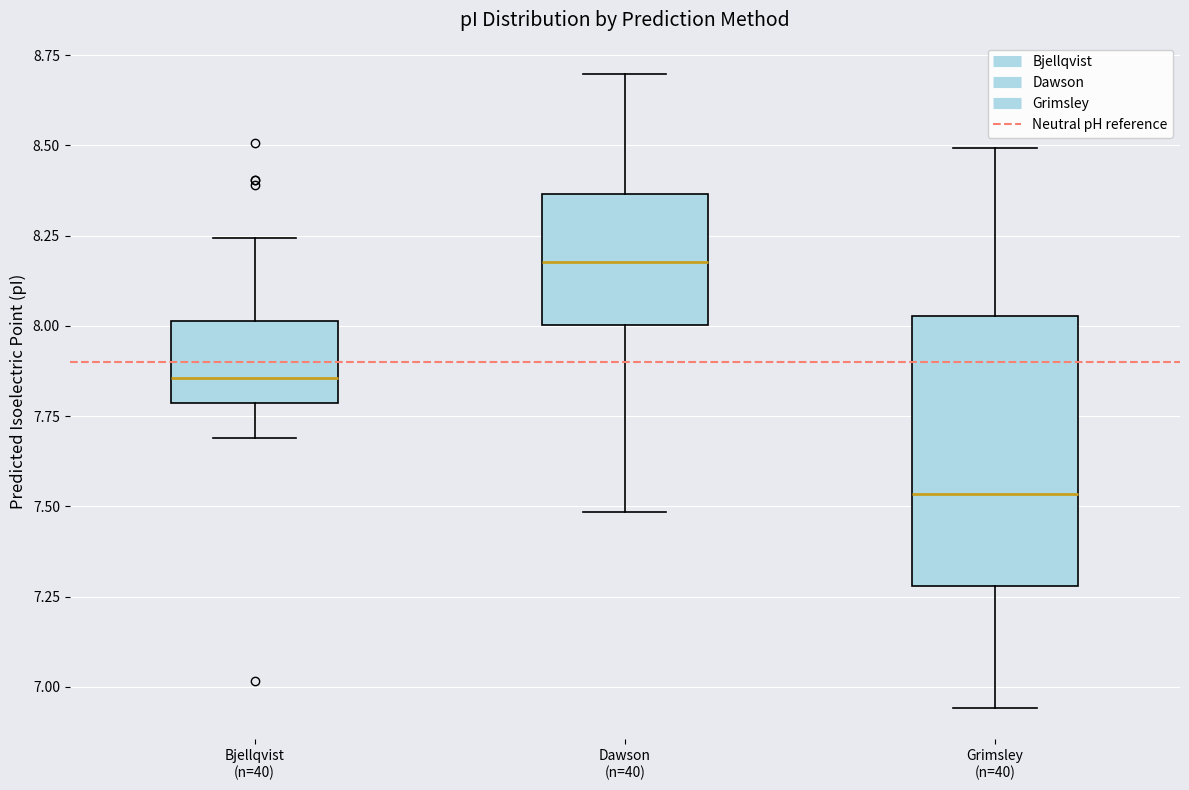

Where does the lower whisker of the box for Dawson (n=40) end on the y-axis? The values are not printed on the chart, so give them approximately, as read against the axis.

7.50